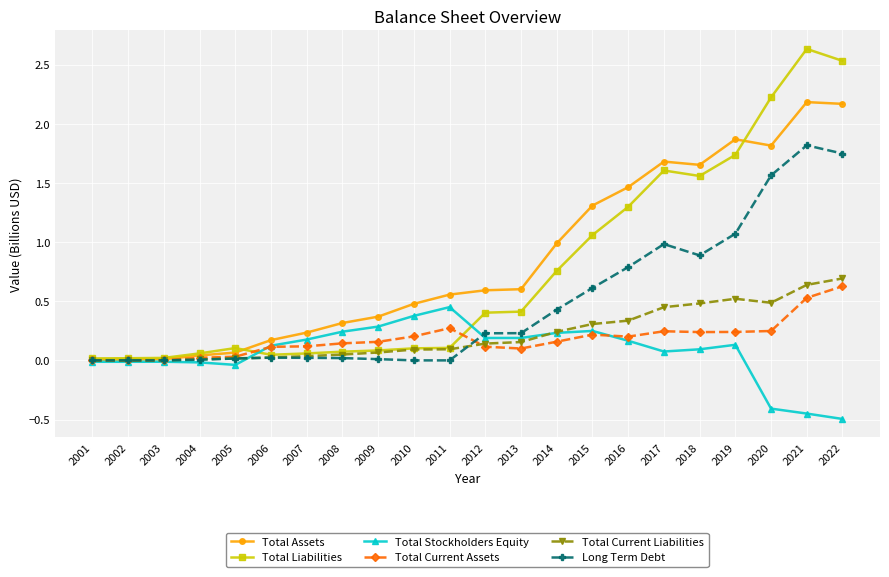

List the series in order of their peak value, highest first.

Total Liabilities, Total Assets, Long Term Debt, Total Current Liabilities, Total Current Assets, Total Stockholders Equity